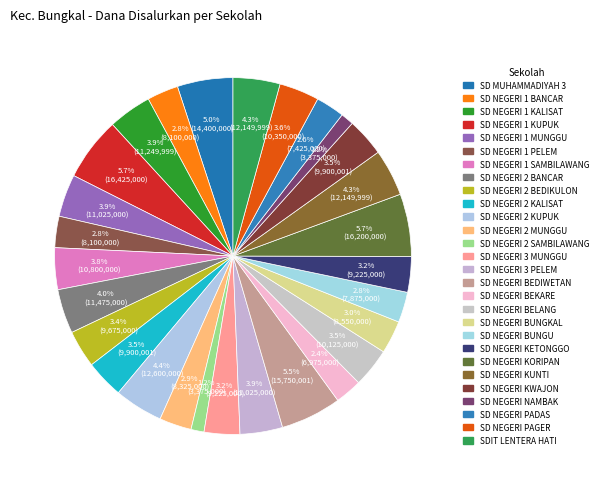

To the nearest percent, what portion does SD NEGERI PADAS represent?

3%